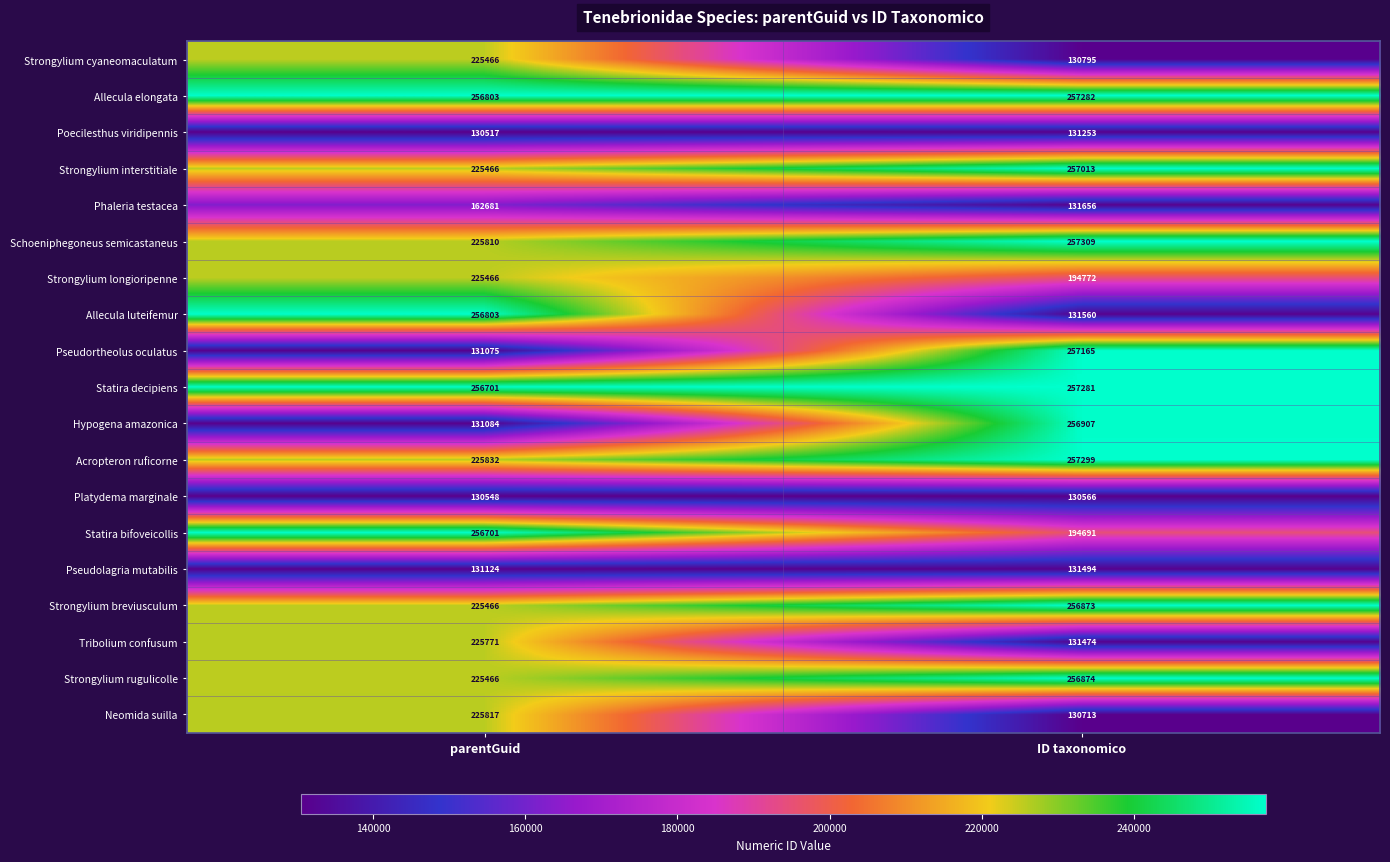

At ID taxonomico, list the series in order from smallest to largest.

Platydema marginale, Neomida suilla, Strongylium cyaneomaculatum, Poecilesthus viridipennis, Tribolium confusum, Pseudolagria mutabilis, Allecula luteifemur, Phaleria testacea, Statira bifoveicollis, Strongylium longioripenne, Strongylium breviusculum, Strongylium rugulicolle, Hypogena amazonica, Strongylium interstitiale, Pseudortheolus oculatus, Statira decipiens, Allecula elongata, Acropteron ruficorne, Schoeniphegoneus semicastaneus